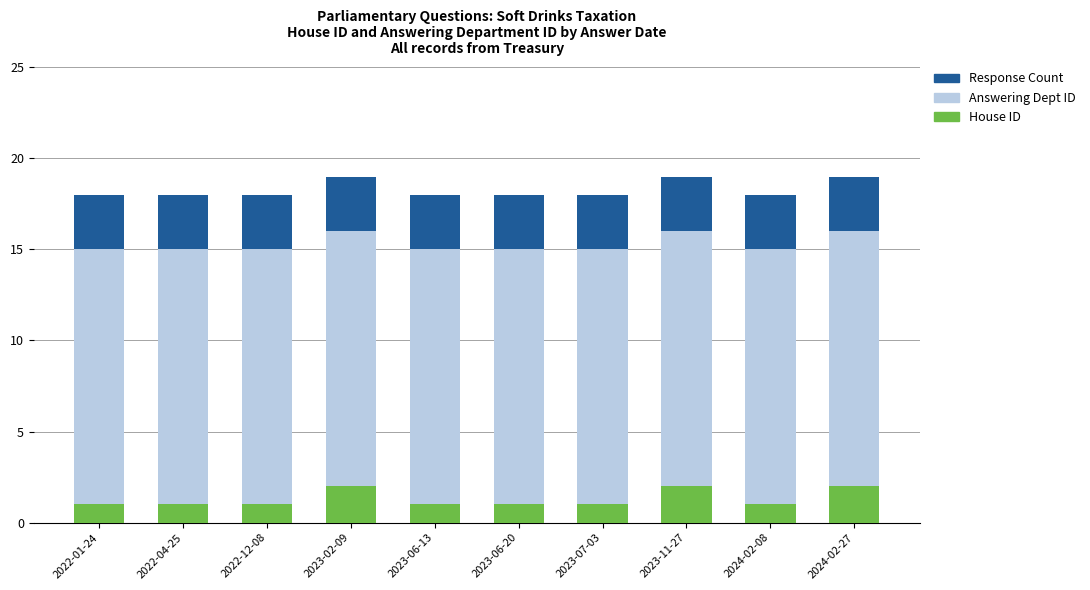

Is it true that House ID equals 0 at 2023-06-20?

False